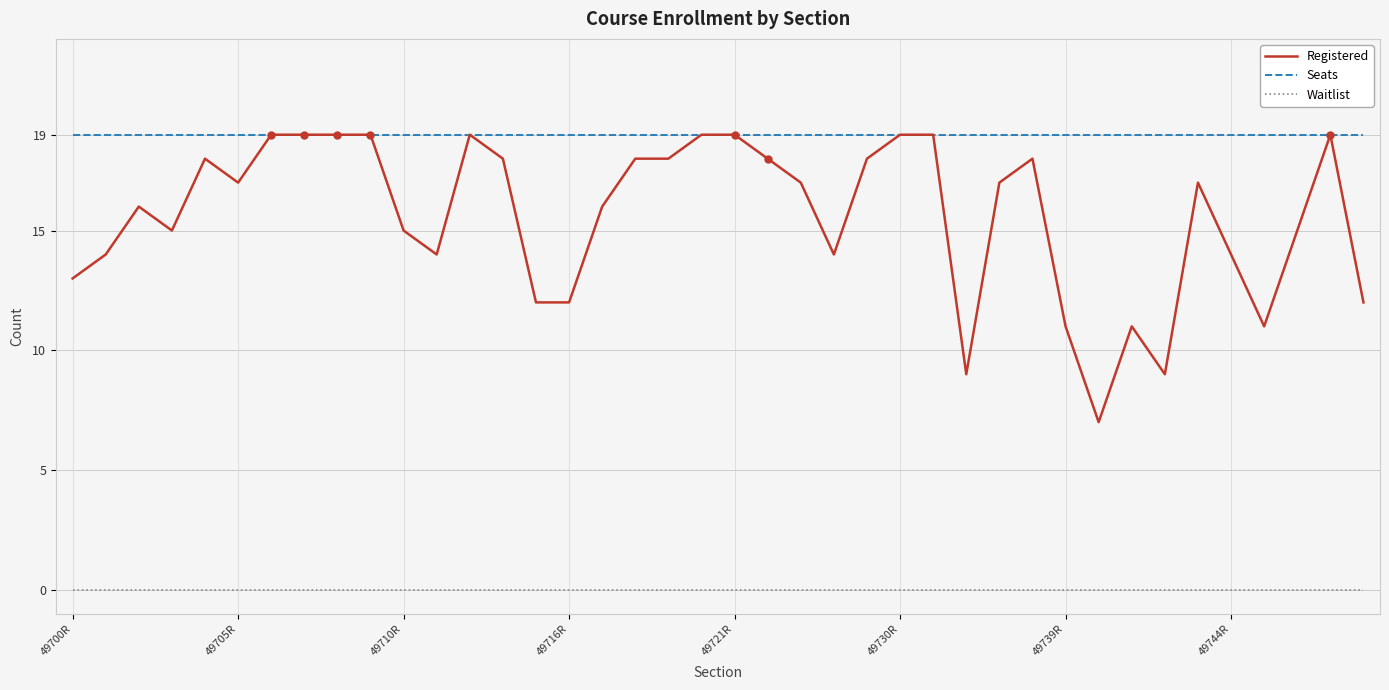

List the series in order of their overall mean, highest first.

Seats, Registered, Waitlist